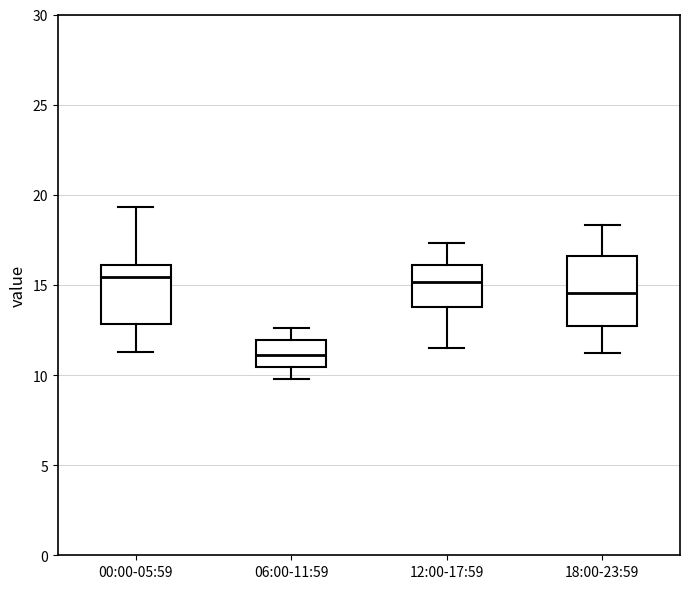

Which box is the tallest, from its lower edge to its upper edge?

18:00-23:59